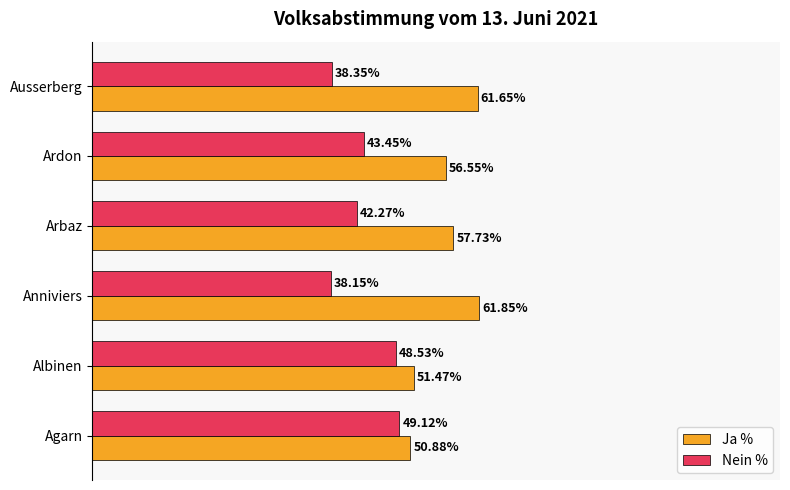

Which series has the largest total across all categories?

Ja %